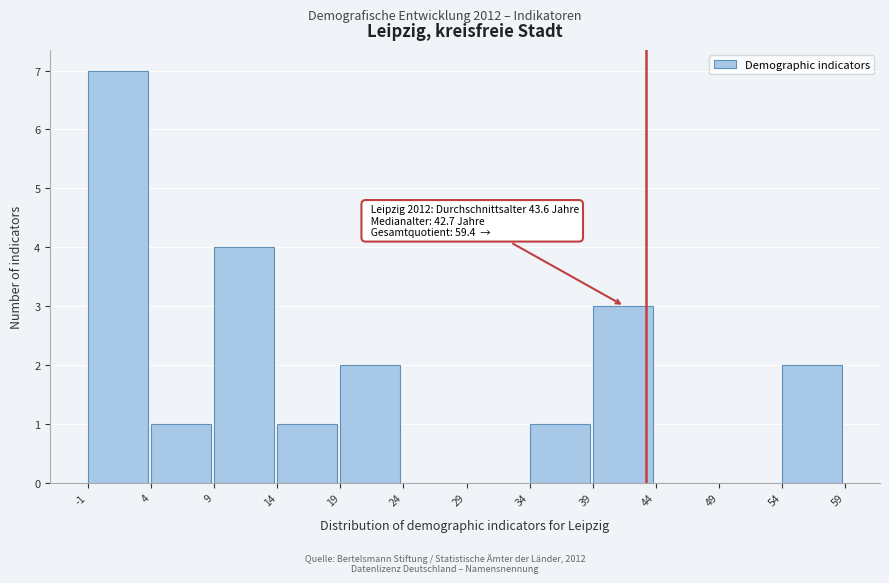

Which range on the x-axis has the tallest bar?

-1 to 4